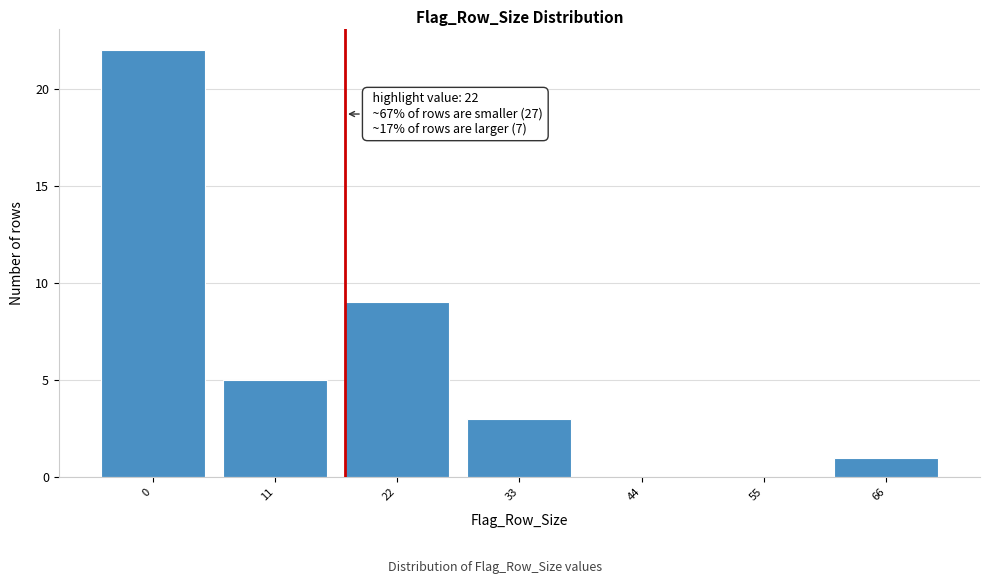

Reading right to left, list all the values displayed in this chart.

66=1	55=0	44=0	33=3	22=9	11=5	0=22